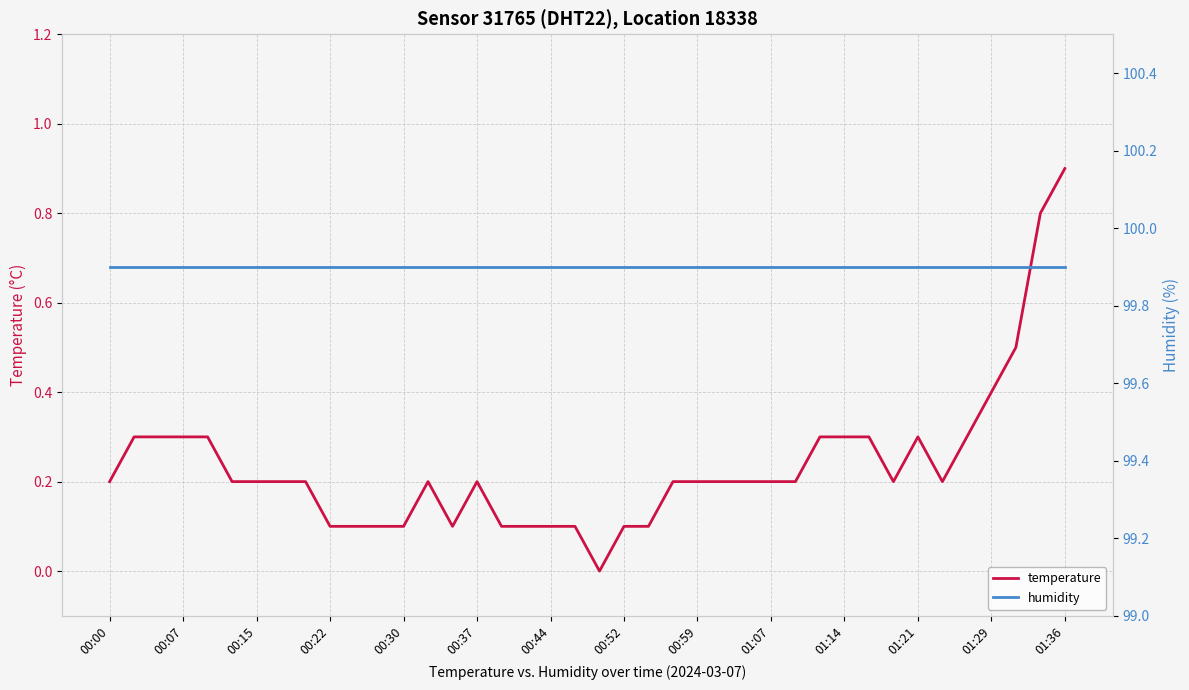

The temperature series shows 0.2 at 01:07. True or false?

True